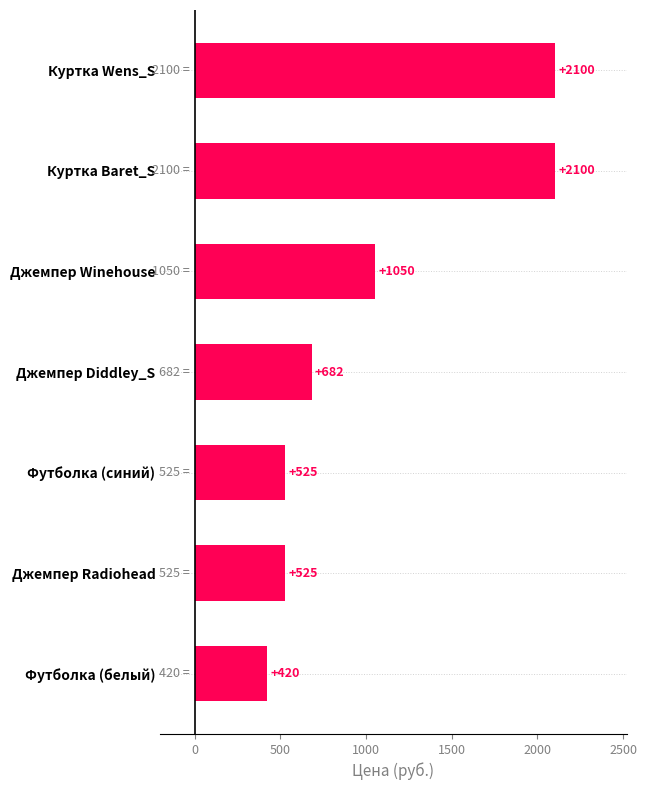

What is the maximum value shown in the chart?

2100